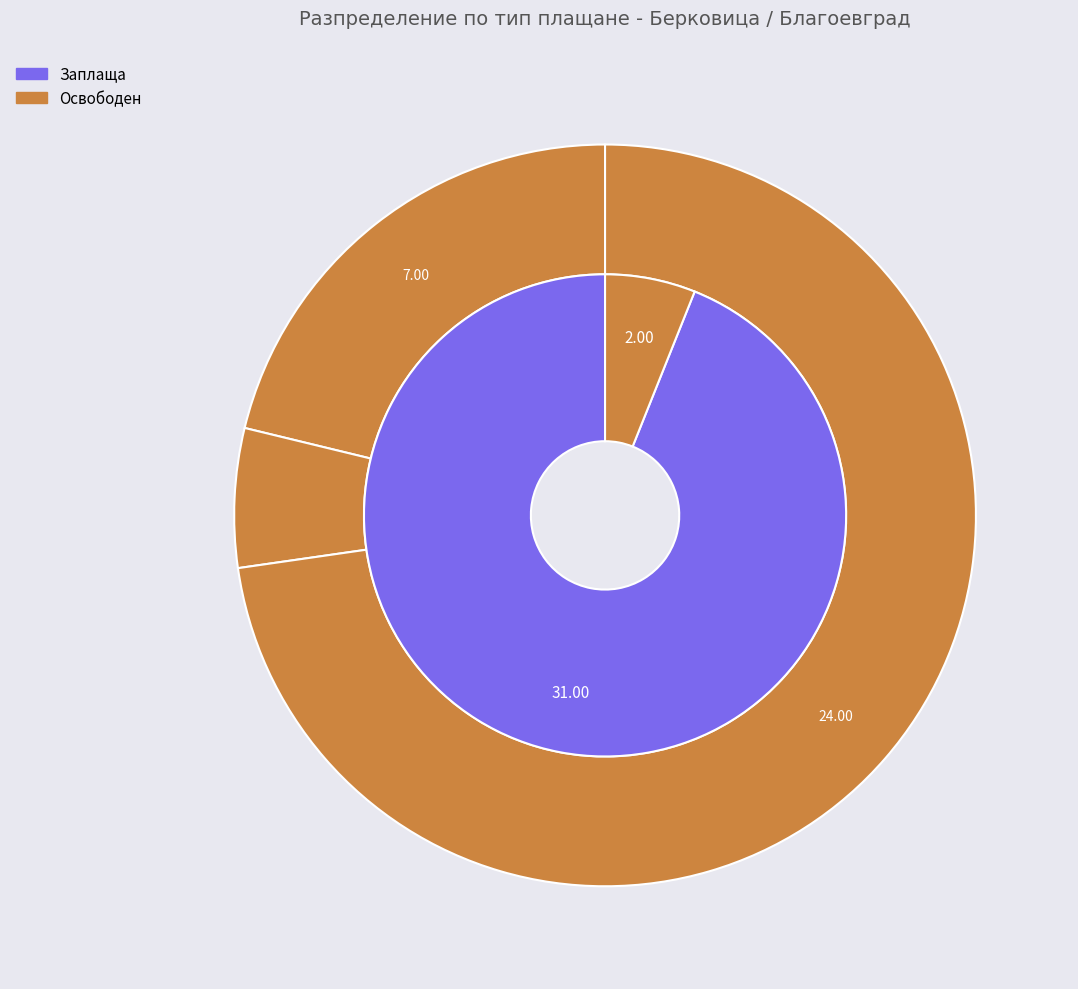

Does 3 account for over 50% of the chart?

No